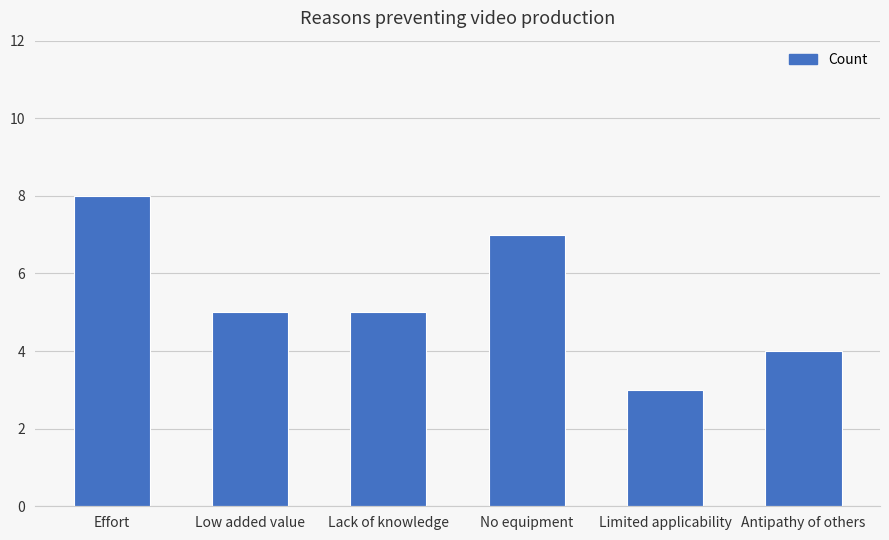

What is the label of the 3rd bar from the left?

Lack of knowledge